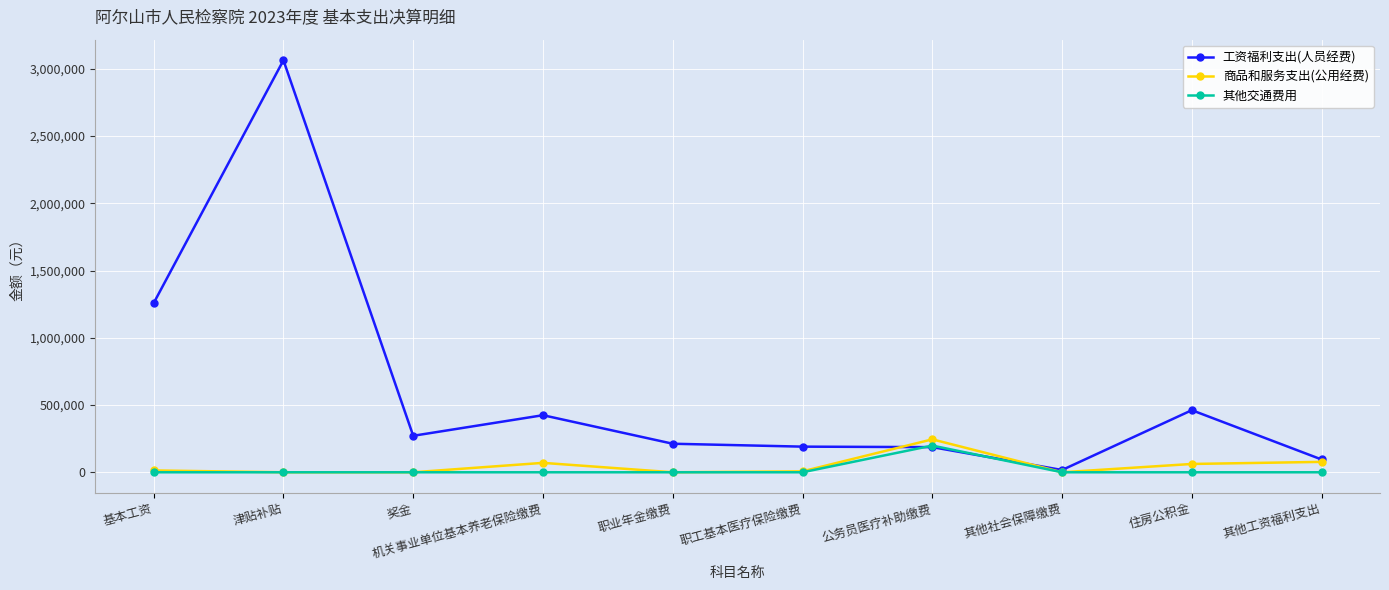

What is the difference between the maximum and minimum values in the 商品和服务支出(公用经费) series?

244850.6